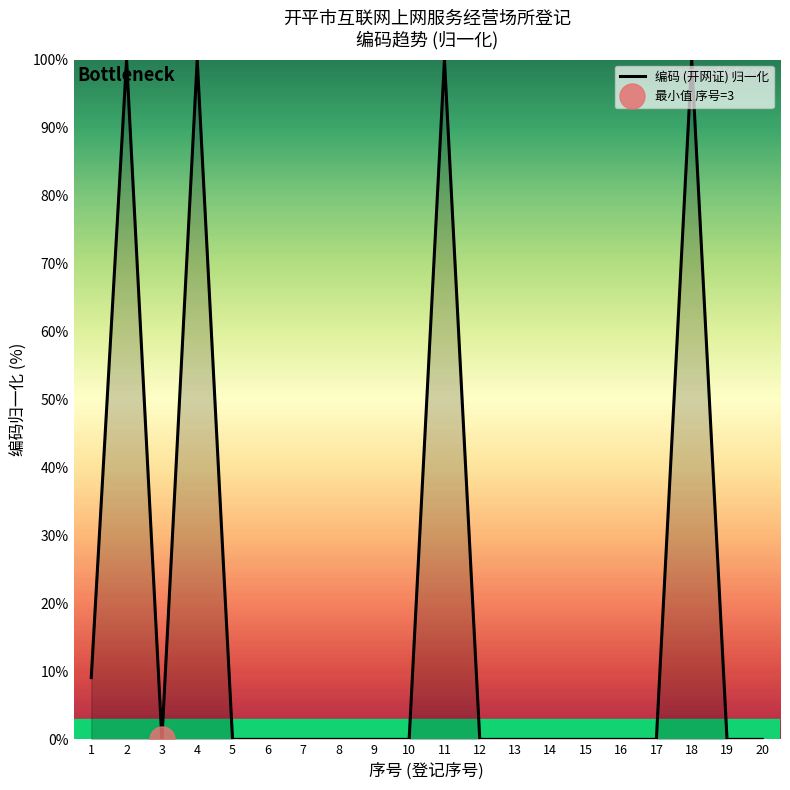

Count the number of data series in this chart.

1